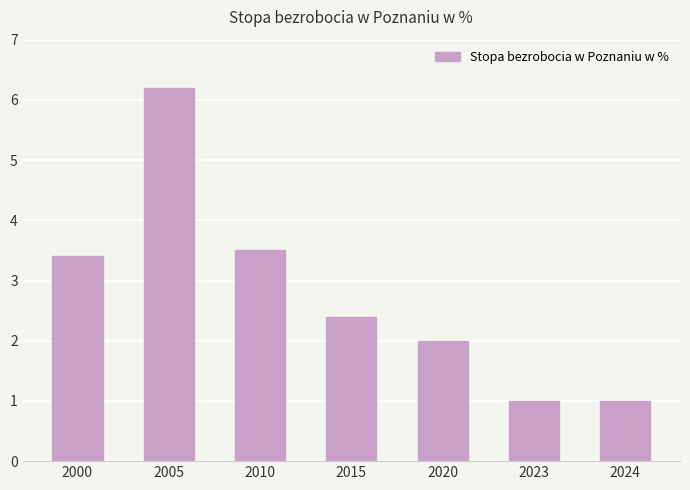

Between 2015 and 2024, which is larger?

2015